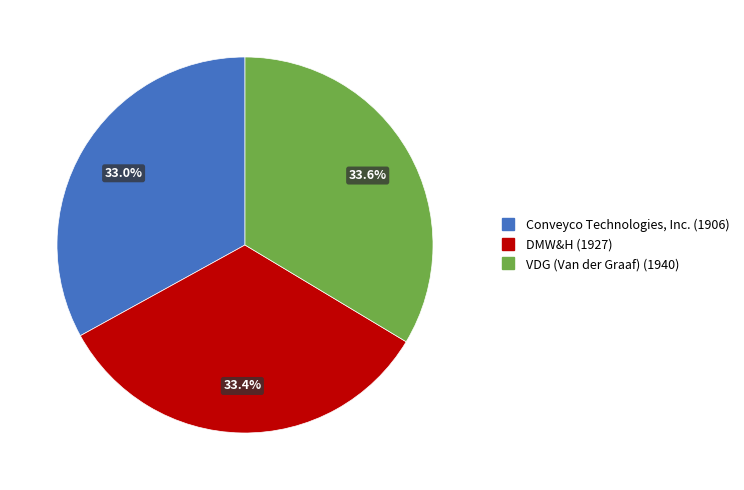

To the nearest percent, what portion does Conveyco Technologies, Inc. represent?

33%